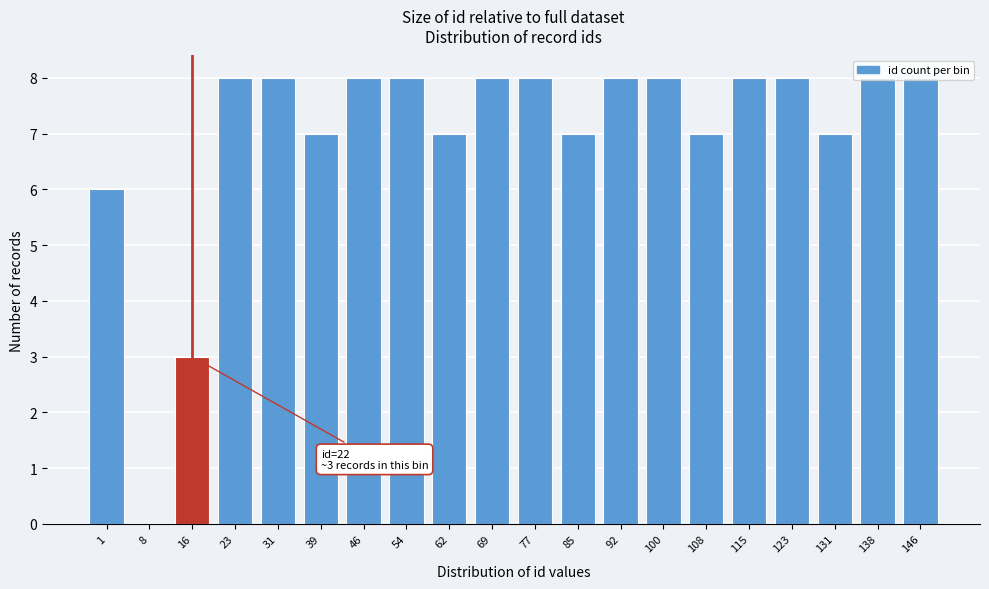

What is the sum of all values?

140